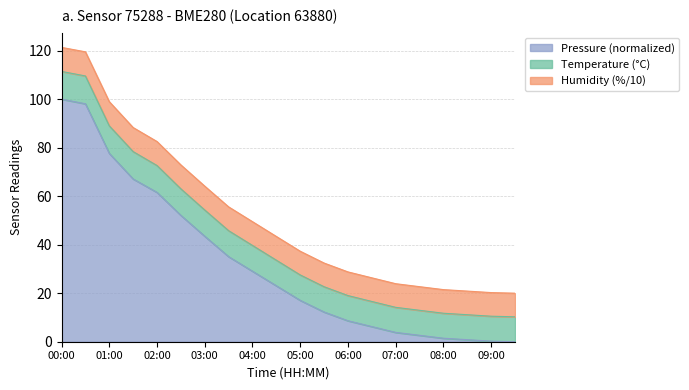

What is the total value across all series at 05:00?

37.3